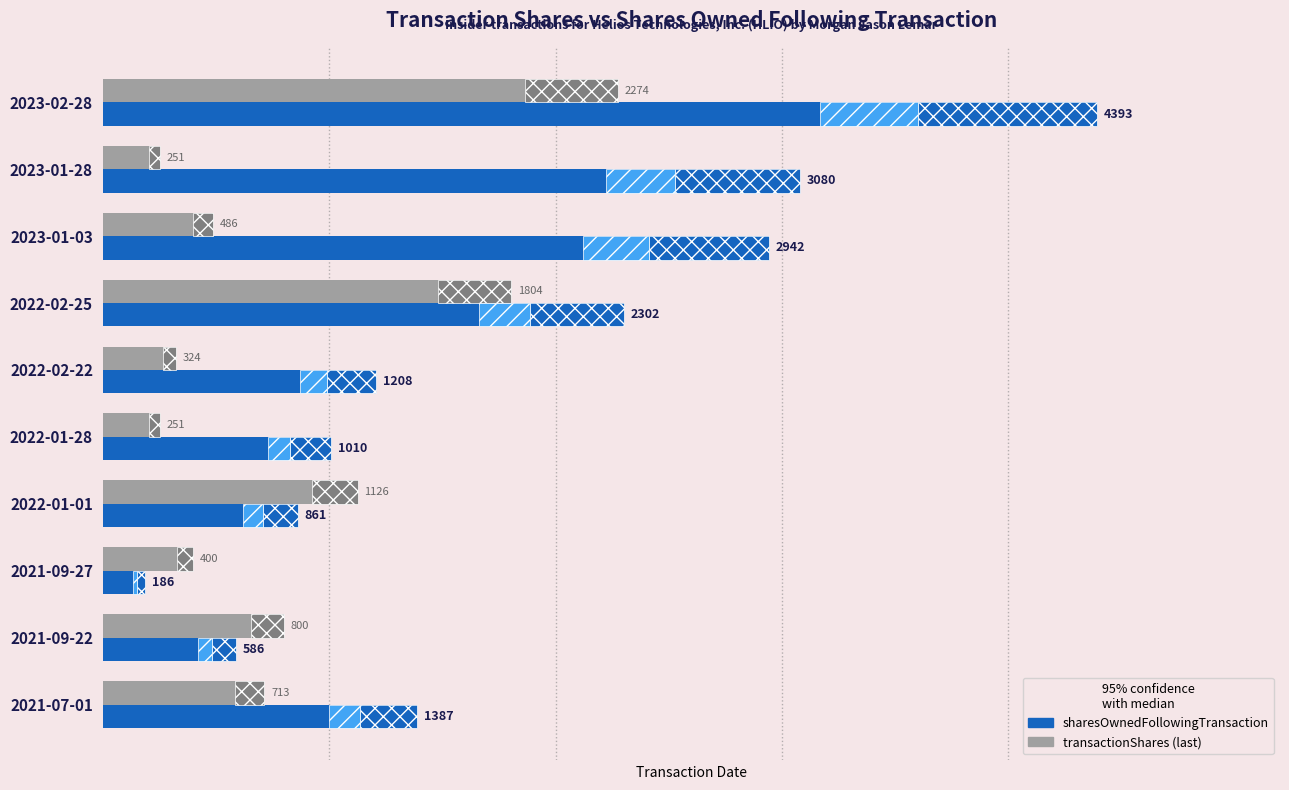

What is the average value of the sharesOwnedFollowingTransaction series?

1796